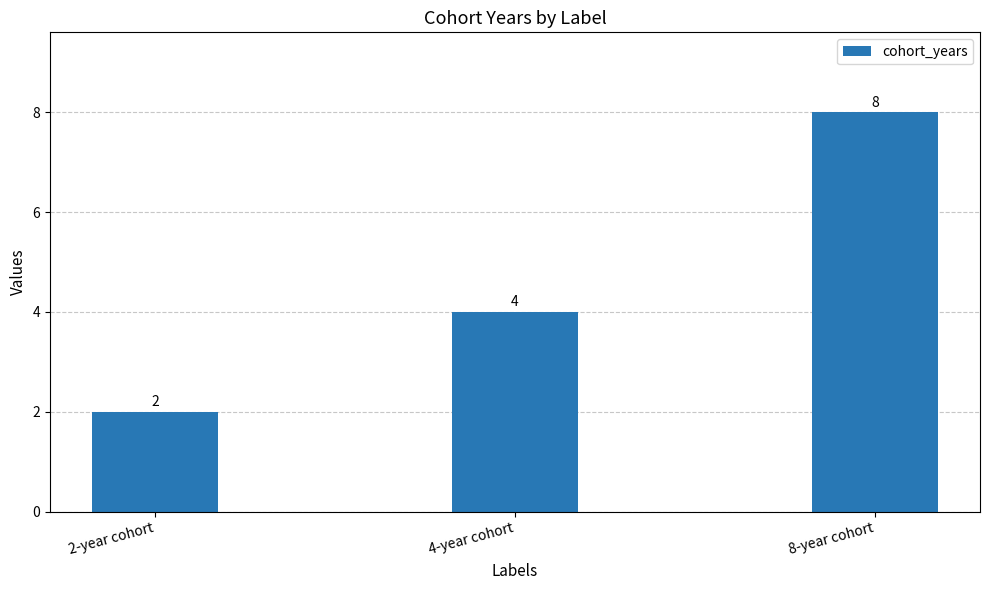

List the labels in order of value, smallest first.

2-year cohort, 4-year cohort, 8-year cohort